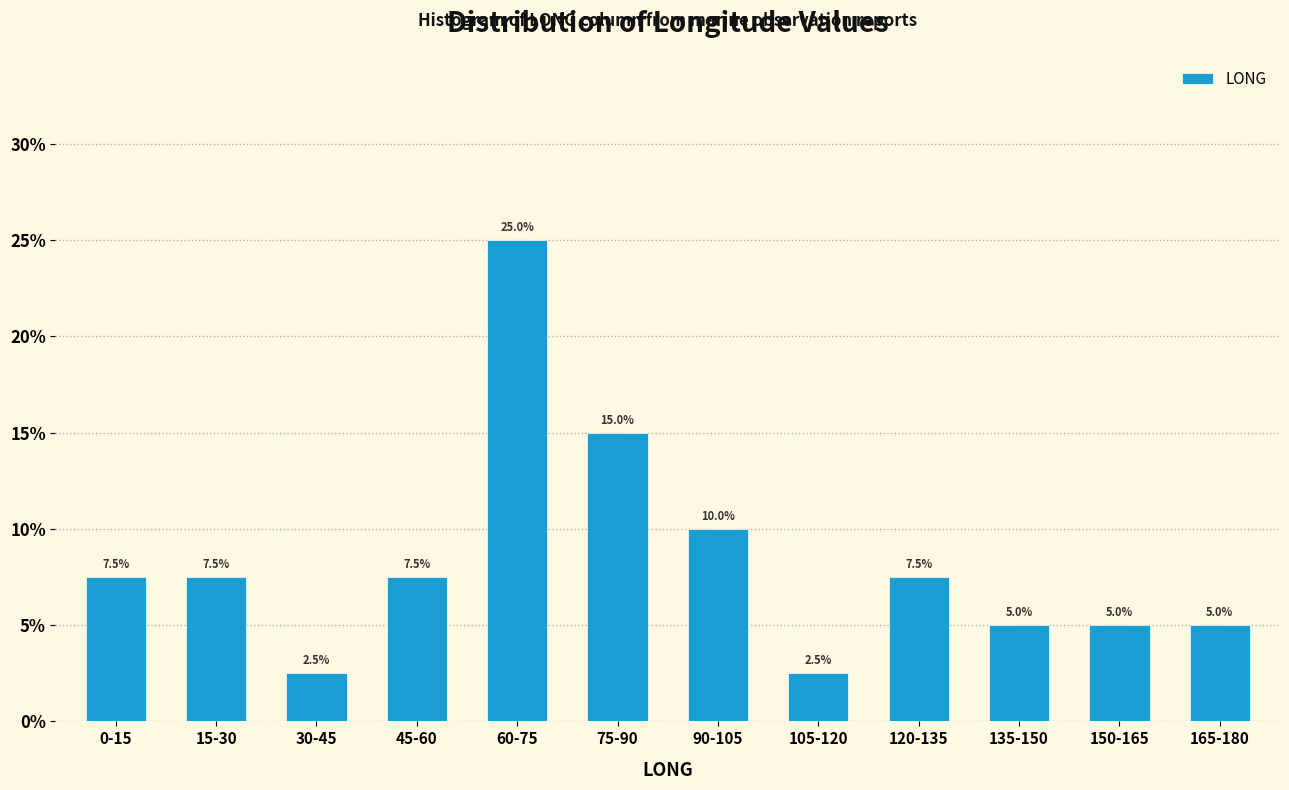

Reading left to right, list all the values displayed in this chart.

0-15=7.5	15-30=7.5	30-45=2.5	45-60=7.5	60-75=25.0	75-90=15.0	90-105=10.0	105-120=2.5	120-135=7.5	135-150=5.0	150-165=5.0	165-180=5.0